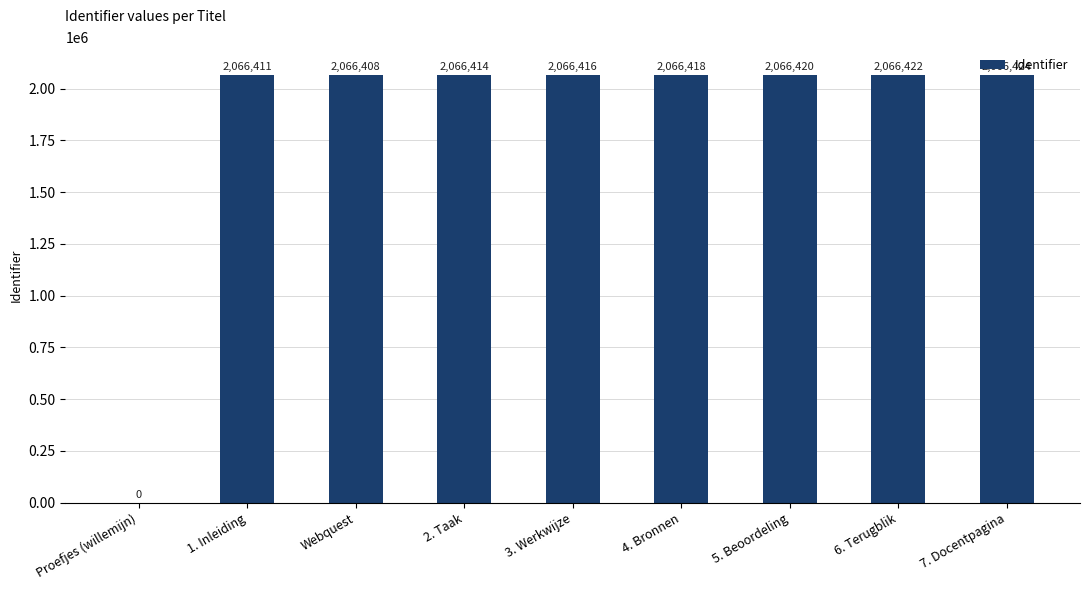

Where is the data nearest to the value 1033212?

Webquest